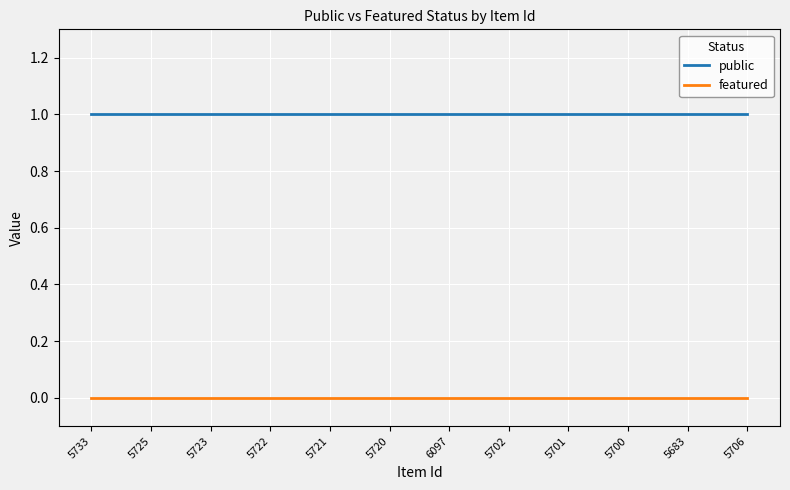

Does the chart have visible grid lines?

Yes